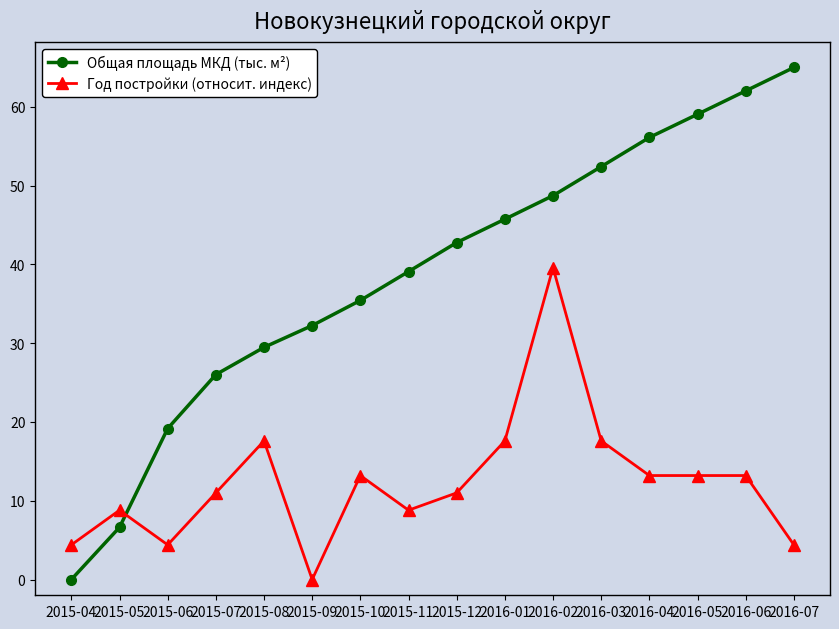

List the series in order of their overall mean, lowest first.

Год постройки (относит. индекс), Общая площадь МКД (тыс. м²)